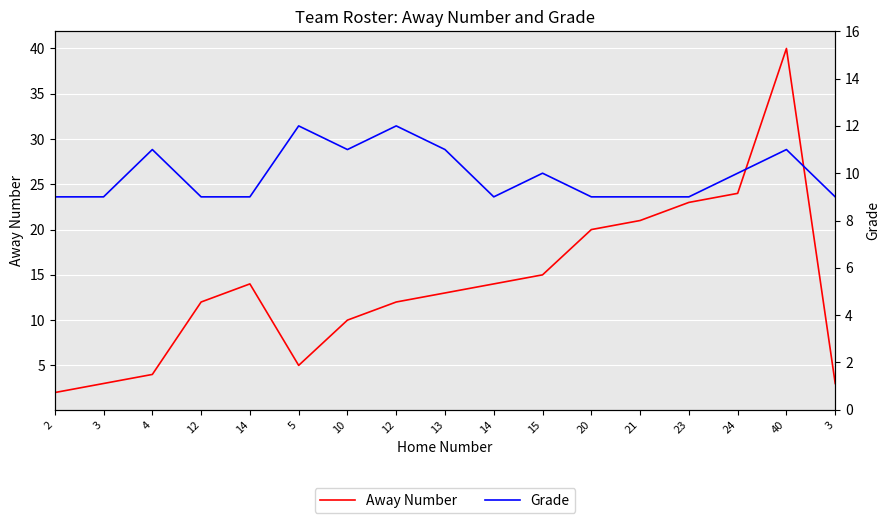

Is it true that Grade equals 2 at 12?

False